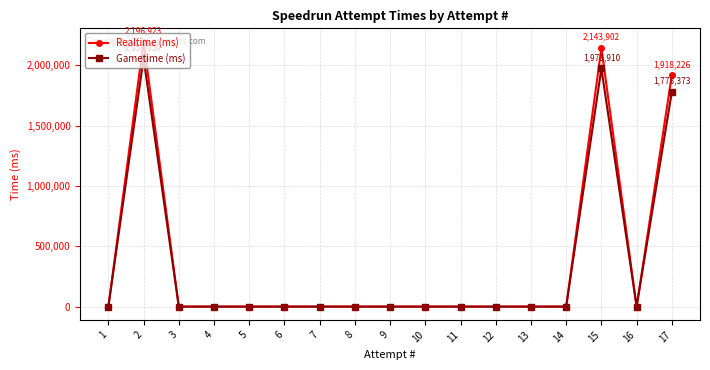

Where is the first local maximum for Realtime (ms)?

2